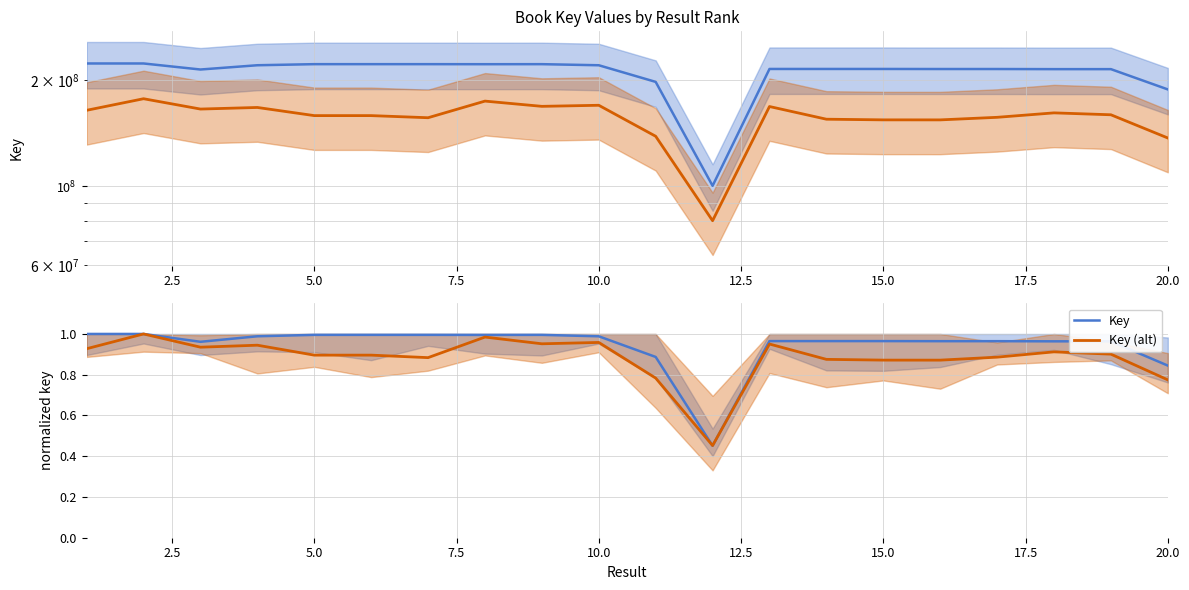

Which series has the largest range (max minus min)?

Key